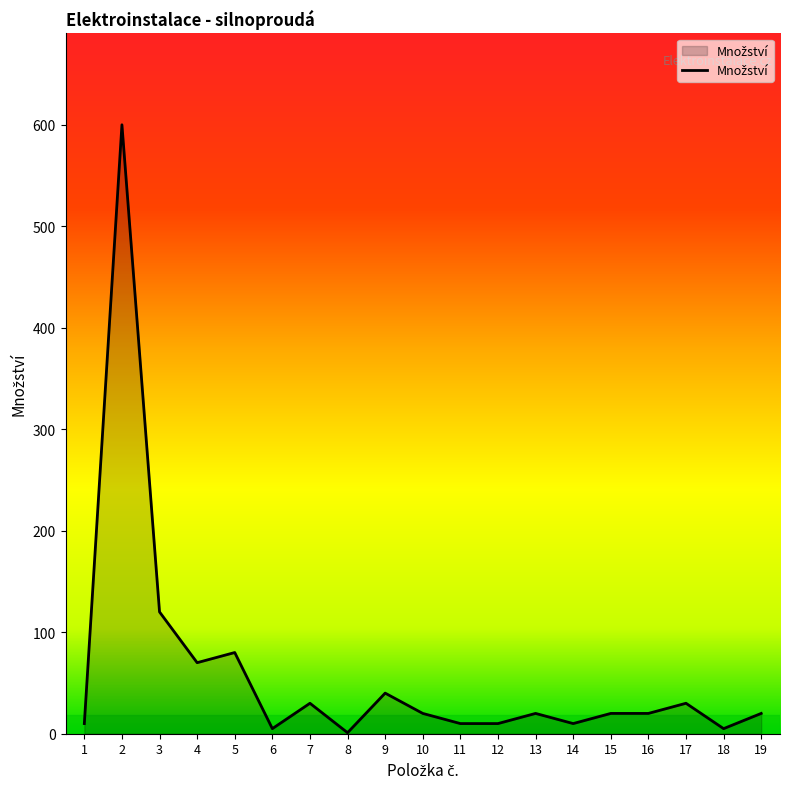

Count the number of data series in this chart.

1